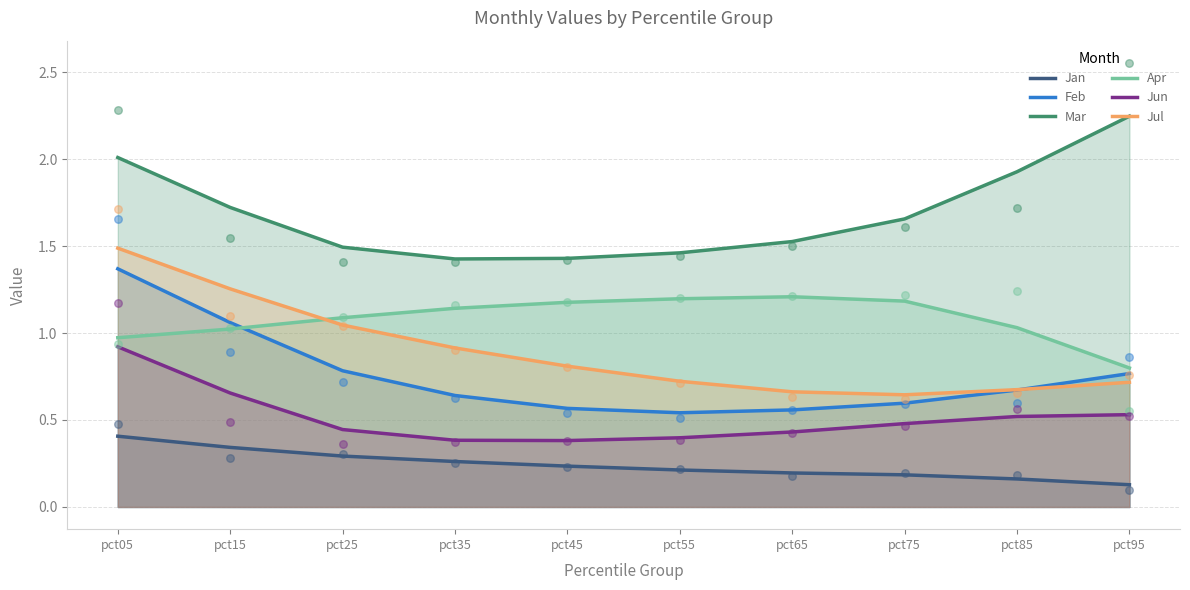

Is the value of Jan at pct75 greater than the value of Jul at pct55?

No